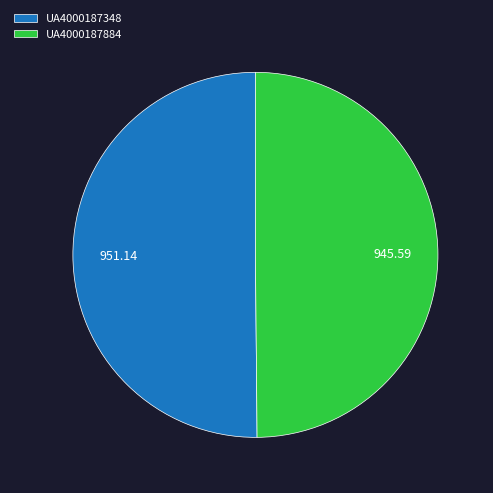

How many segments does this pie chart have?

2